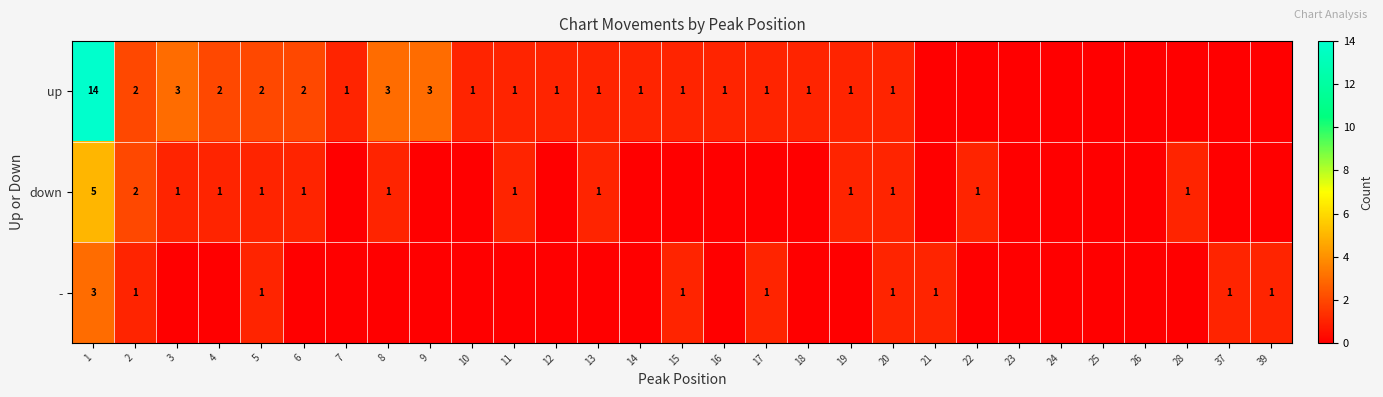

True or false: up has a value of 1 at 17.

True